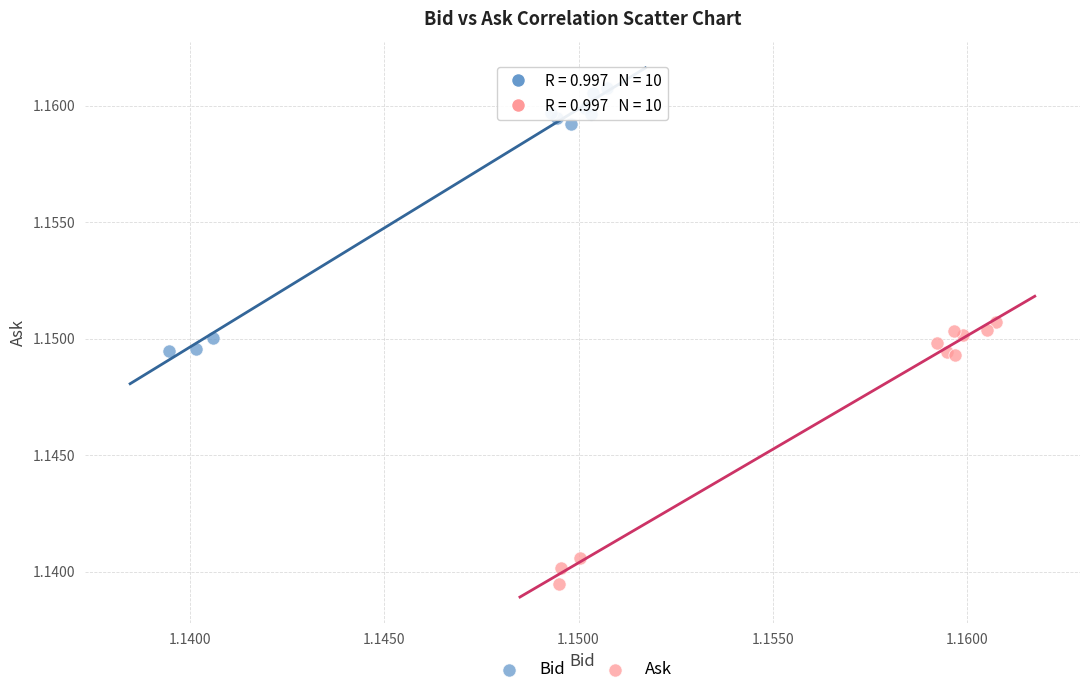

Which series reaches the minimum Y coordinate?

Ask